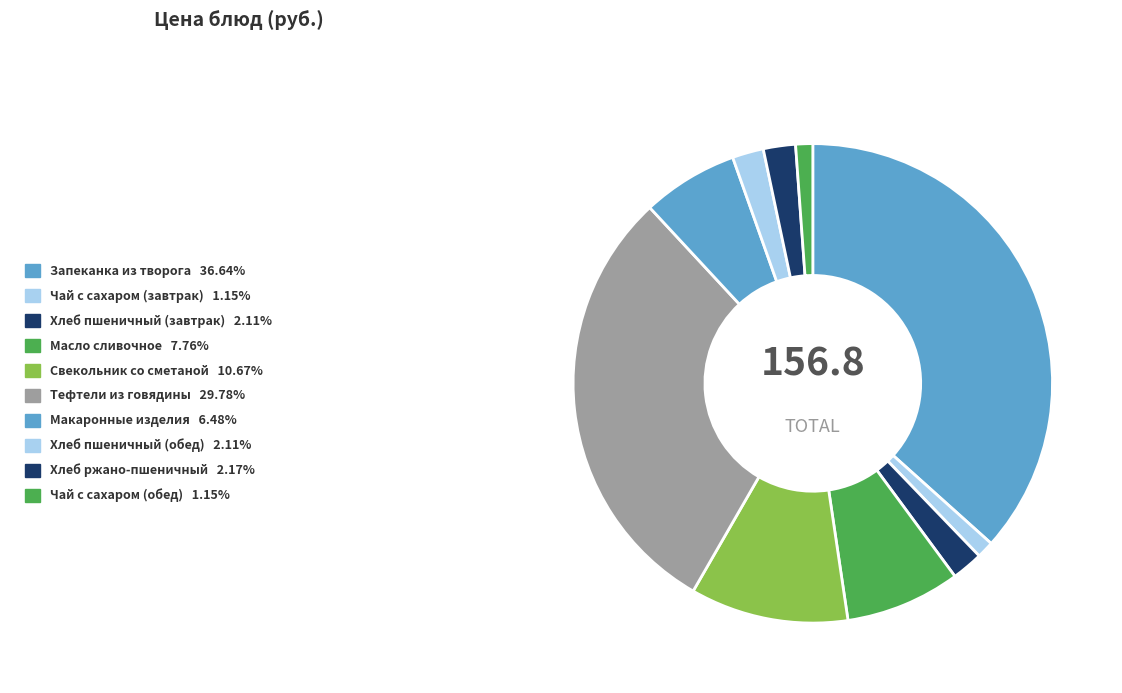

To the nearest percent, what percentage of the pie is Масло сливочное?

8%